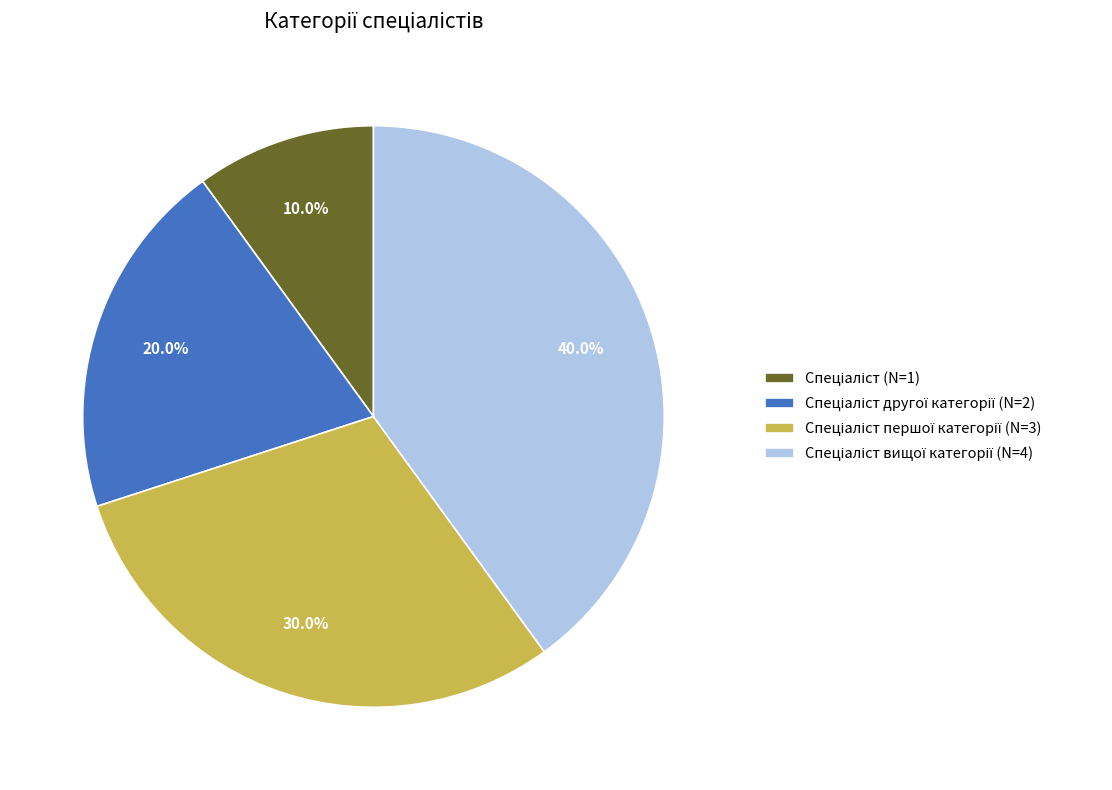

Is there any slice that represents more than half of the pie?

No